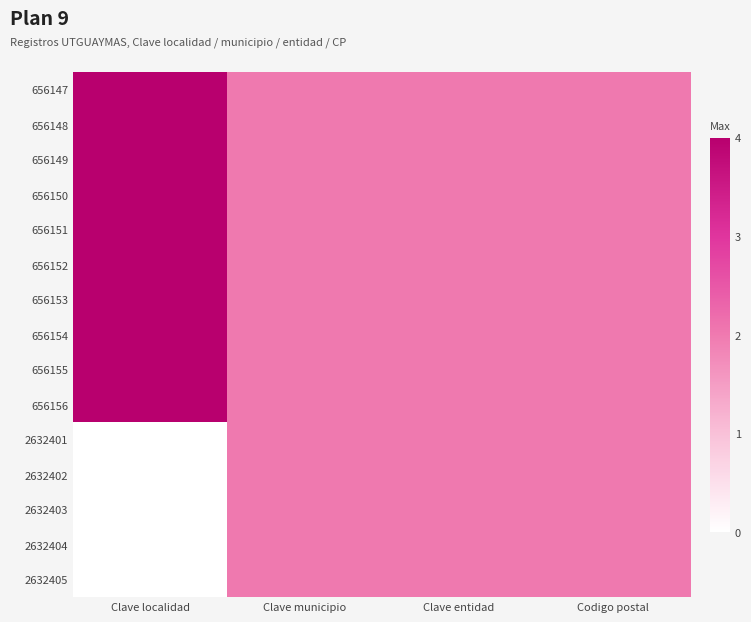

How many distinct data groups are displayed?

15